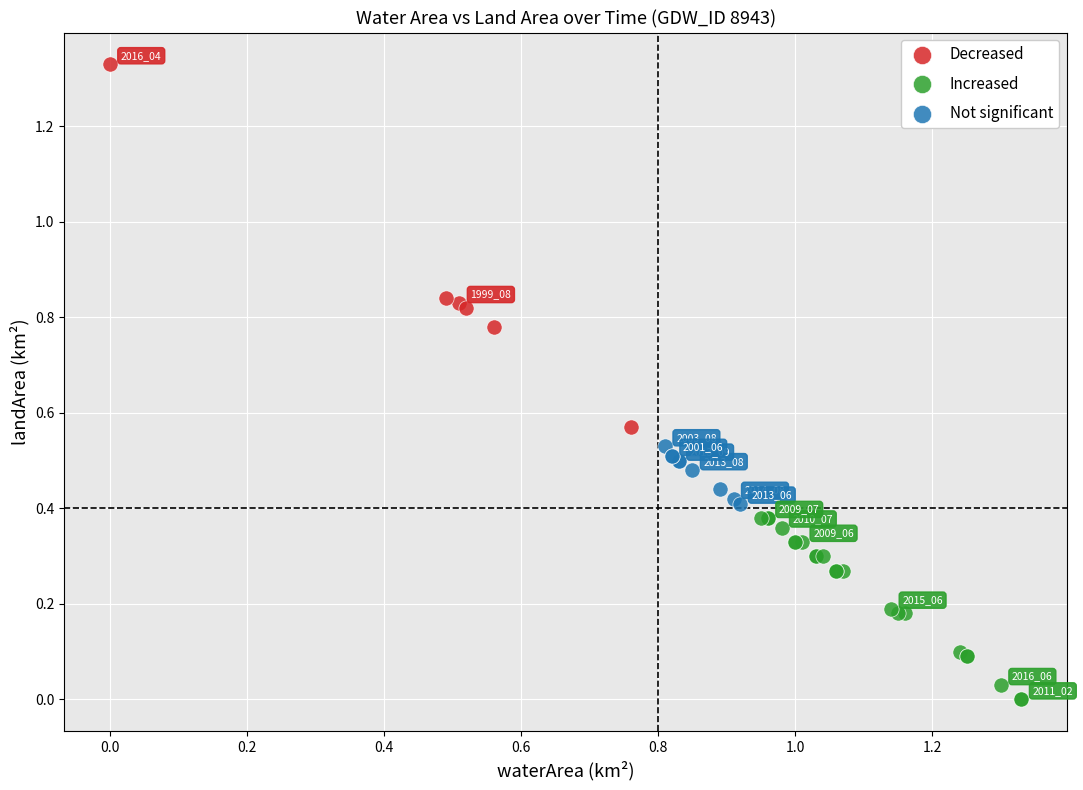

What are all the series names shown in the legend?

Decreased, Increased, Not significant